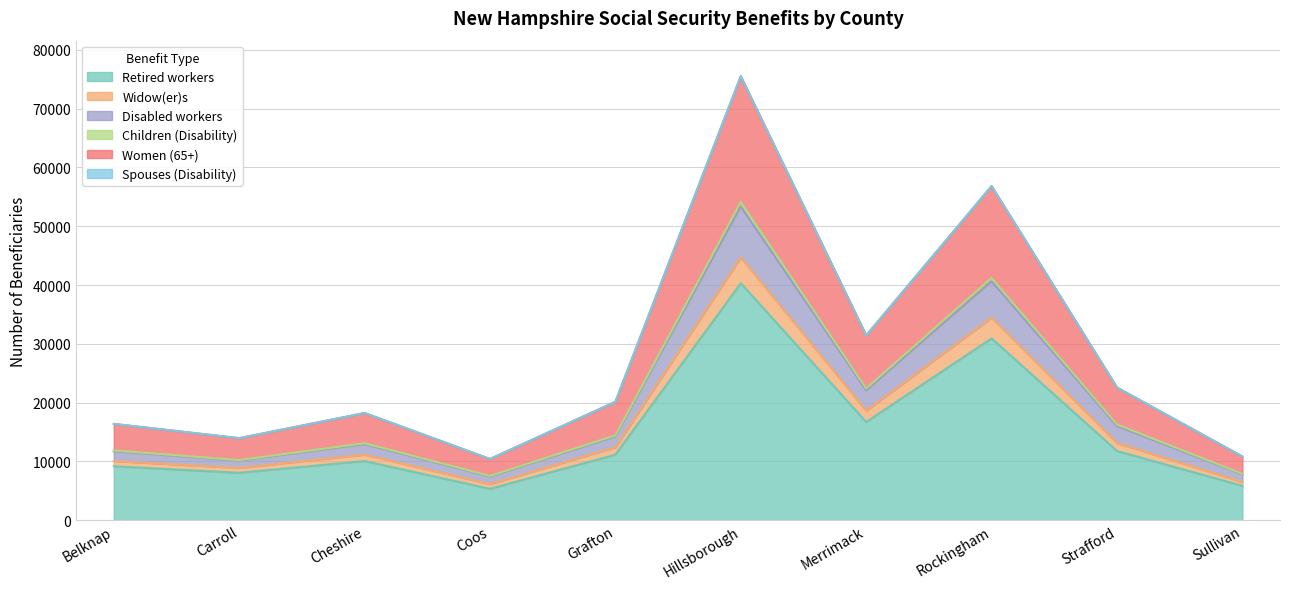

What is the lowest value of the Retired workers series?

5336